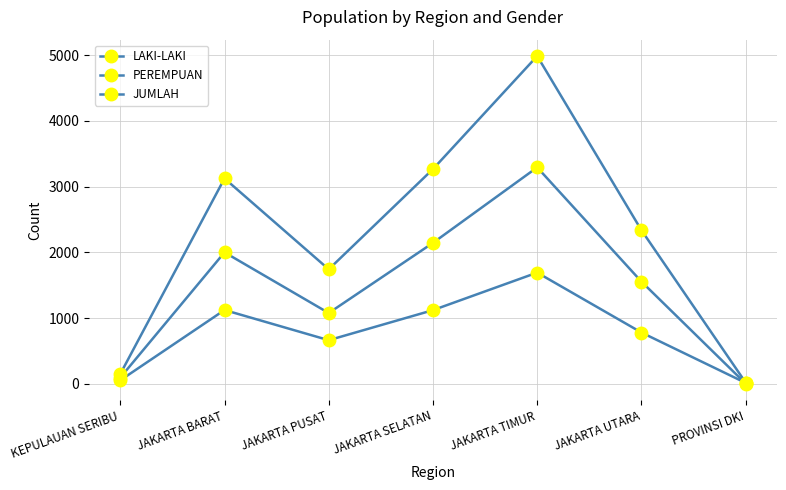

What is the difference between the maximum and second lowest values in the LAKI-LAKI series?

1638